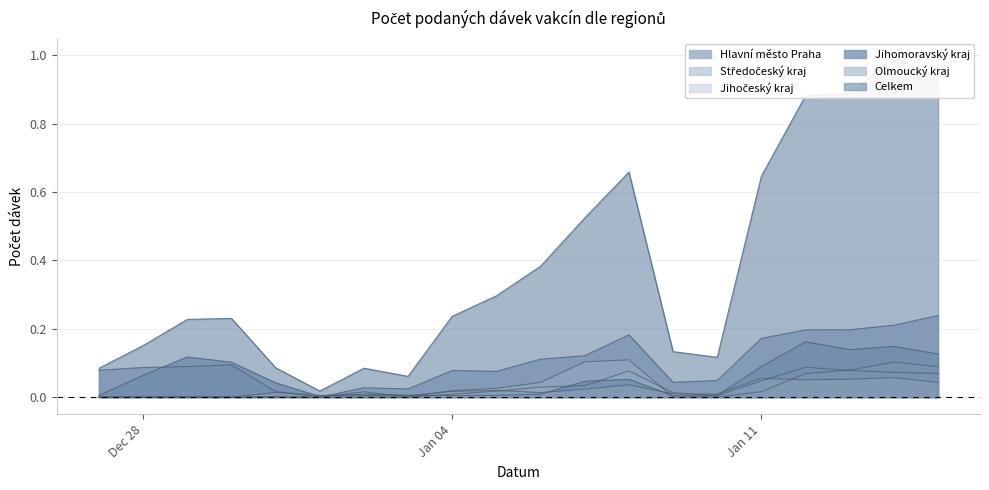

At which category does the chart reach its peak across all series?

14.01.2021